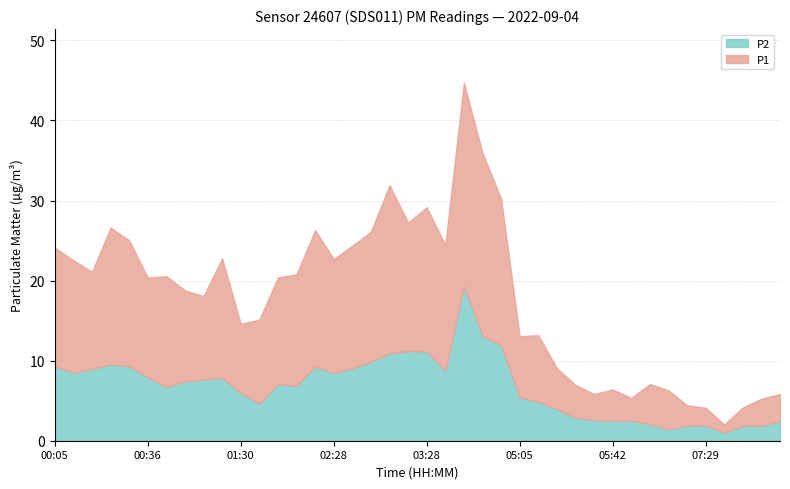

Reading left to right, extract all data points from this chart.

P1: 00:05=14.8	00:10=14.1	00:15=12.2	00:20=17.1	00:25=15.7	00:36=12.4	00:41=13.8	00:52=11.3	01:03=10.4	01:19=14.9	01:30=8.7	01:40=10.5	01:56=13.3	02:01=13.9	02:18=17.1	02:28=14.2	02:56=15.3	03:01=16.2	03:06=21.0	03:11=16.1	03:28=18.0	03:33=15.8	03:50=25.4	04:00=22.9	04:22=18.3	05:05=7.6	05:15=8.3	05:21=5.1	05:31=4.1	05:37=3.2	05:42=3.9	06:30=2.9	06:40=5.0	06:51=4.9	07:18=2.5	07:29=2.2	07:34=1.0	07:45=2.3	07:50=3.4	07:55=3.4
P2: 00:05=9.3	00:10=8.5	00:15=8.9	00:20=9.5	00:25=9.3	00:36=7.9	00:41=6.7	00:52=7.4	01:03=7.6	01:19=7.8	01:30=6.0	01:40=4.7	01:56=7.1	02:01=6.8	02:18=9.2	02:28=8.5	02:56=9.1	03:01=9.9	03:06=10.9	03:11=11.2	03:28=11.2	03:33=8.7	03:50=19.3	04:00=13.1	04:22=11.9	05:05=5.4	05:15=4.9	05:21=4.0	05:31=2.9	05:37=2.6	05:42=2.5	06:30=2.5	06:40=2.0	06:51=1.4	07:18=1.9	07:29=1.9	07:34=1.0	07:45=1.9	07:50=1.9	07:55=2.4